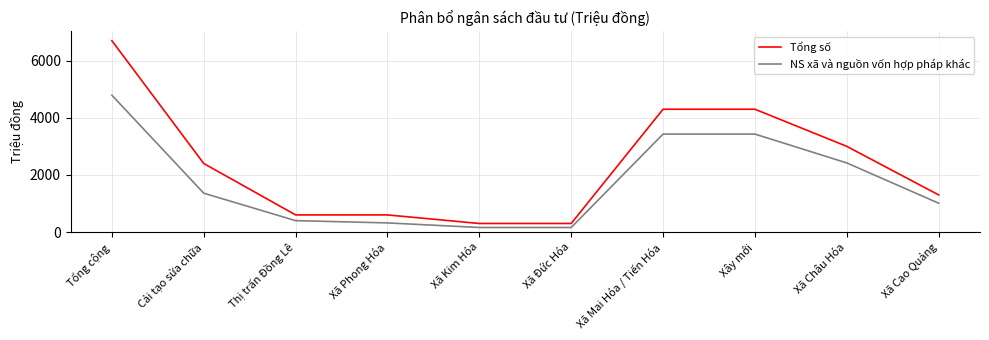

What are all the series names shown in the legend?

Tổng số, NS xã và nguồn vốn hợp pháp khác